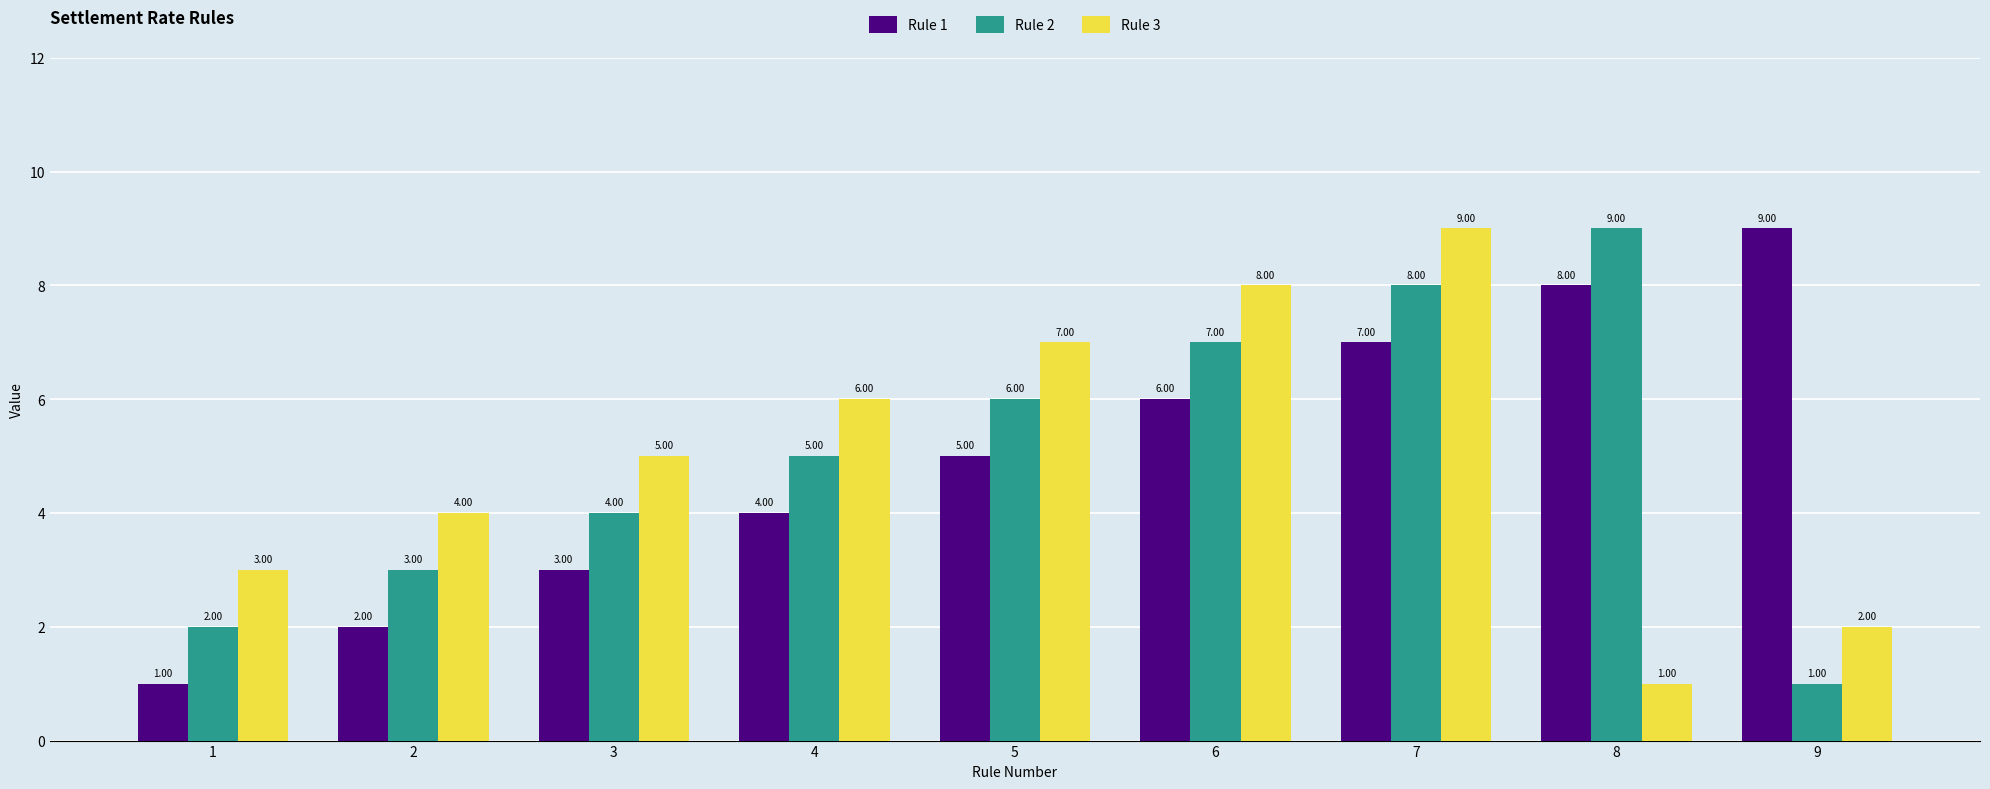

What is the average value of the Rule 1 series?

5